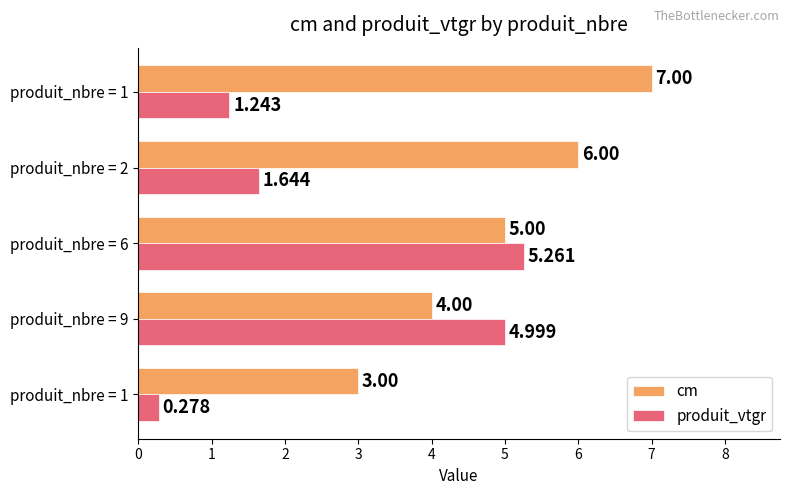

How many data points in cm are less than 5?

2